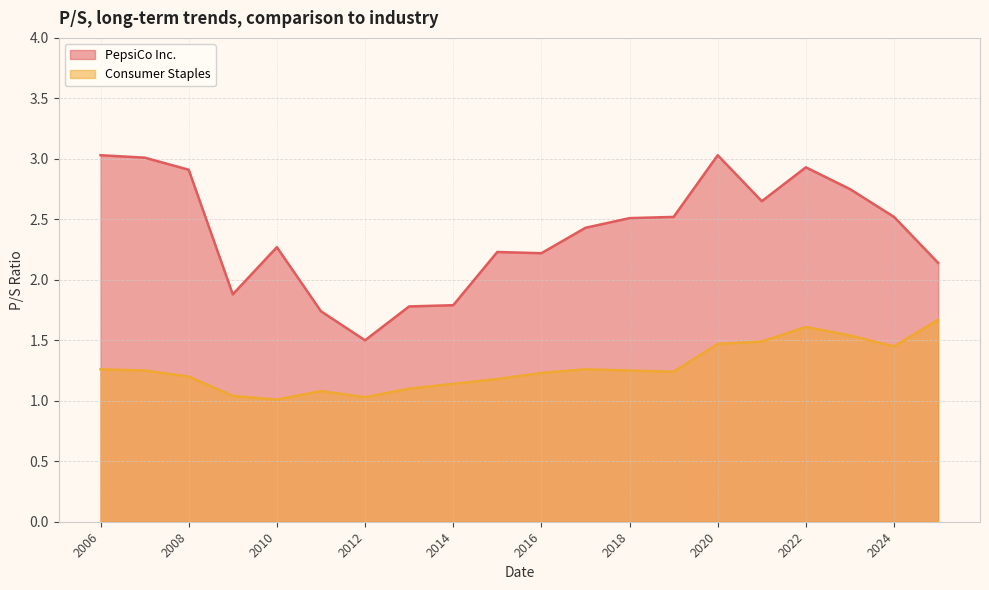

The value of Consumer Staples at 2007-02-20 is 1.2. True or false?

True